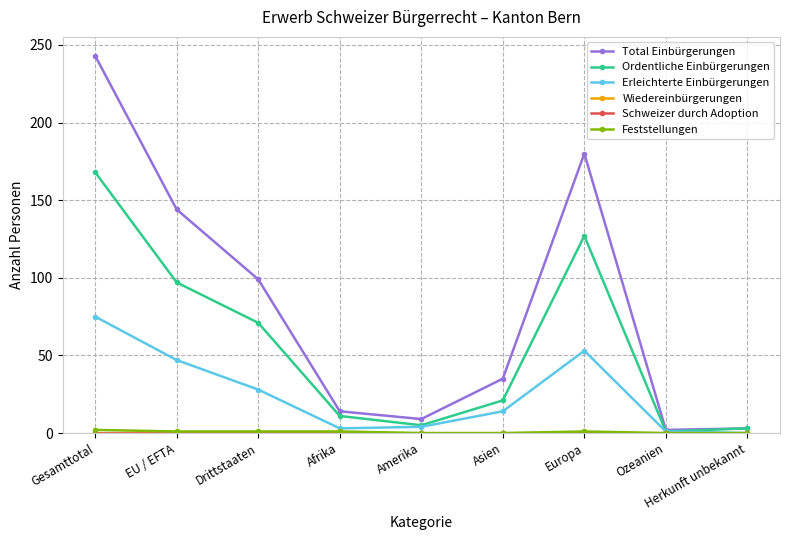

Does the chart have visible grid lines?

Yes